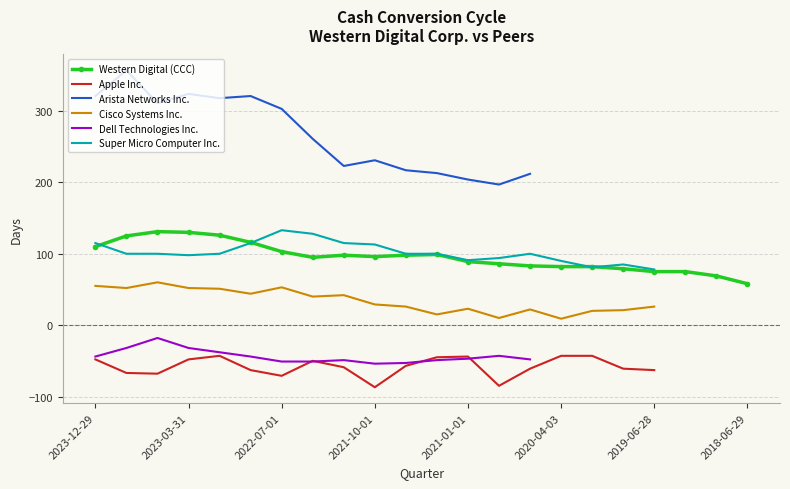

Rank the categories by Western Digital (CCC) value from lowest to highest.

2018-06-29, 2018-09-28, 2019-06-28, 2018-12-28, 2019-10-04, 2020-04-03, 2020-01-03, 2020-07-03, 2020-10-02, 2021-01-01, 2022-04-01, 2021-10-01, 2021-12-31, 2021-07-02, 2021-04-02, 2022-07-01, 2023-12-29, 2022-09-30, 2023-09-29, 2022-12-30, 2023-03-31, 2023-06-30